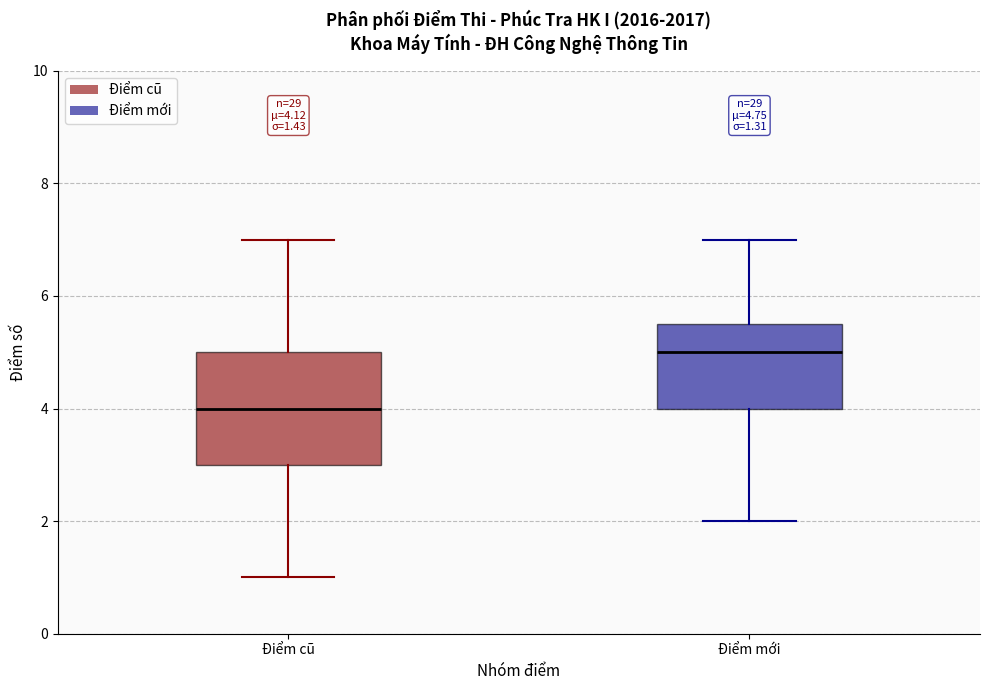

Comparing the boxes themselves (not the whiskers), which one is the tallest?

Điểm cũ